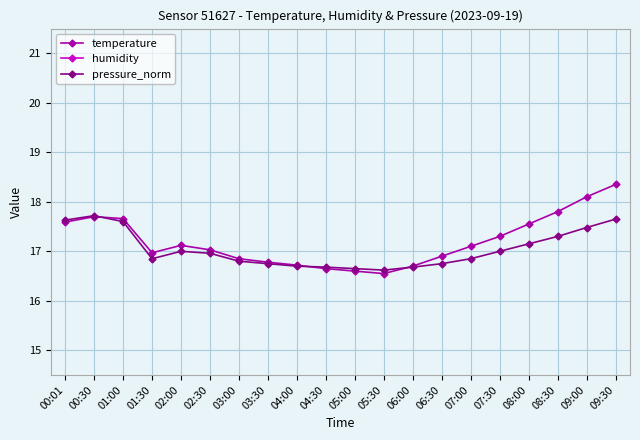

What value does the pressure_norm series have at 07:30?

17.0